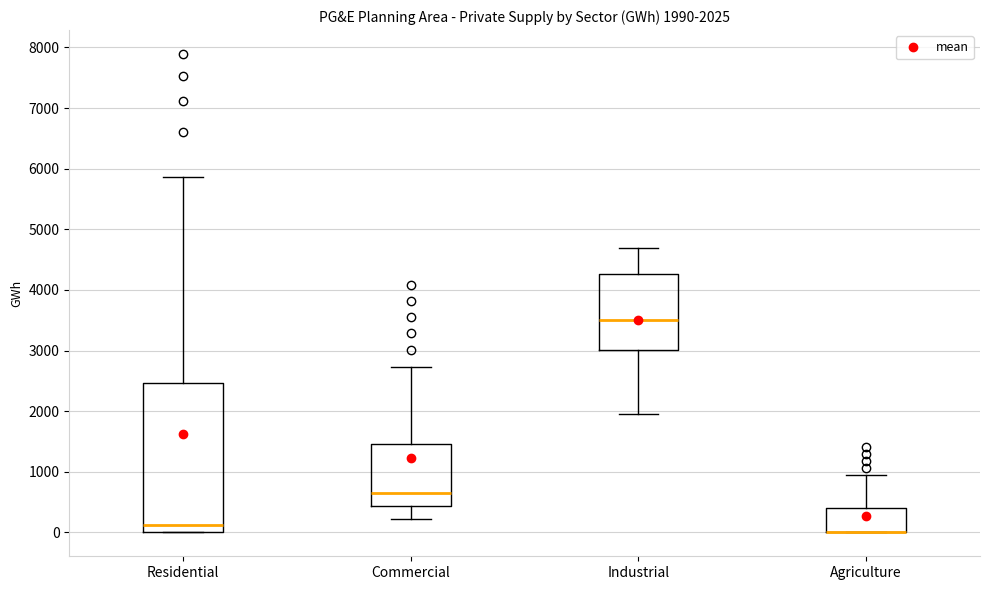

Comparing the boxes themselves (not the whiskers), which one is the tallest?

Residential